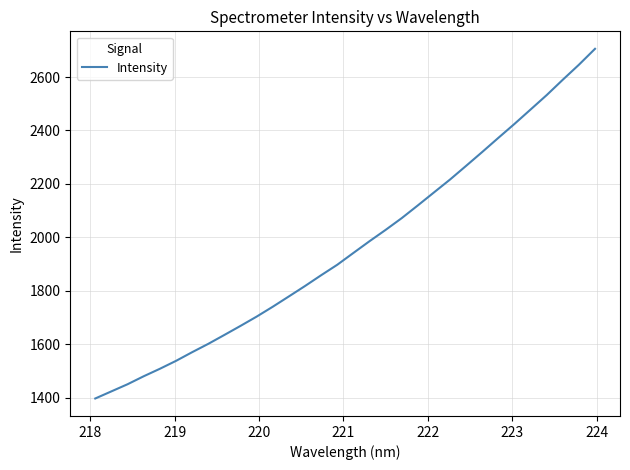

Does the chart have visible grid lines?

Yes